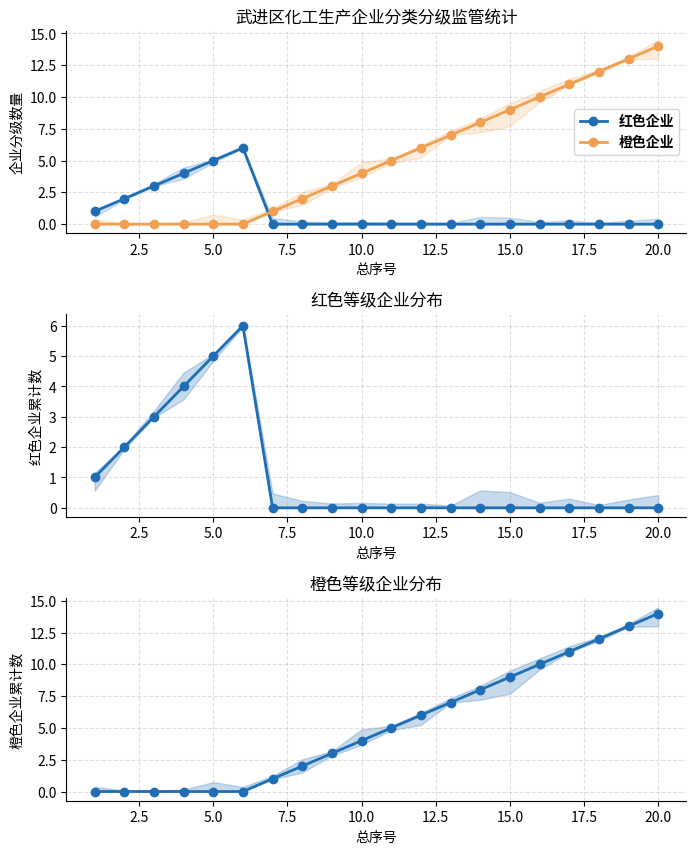

How many lines are shown in the chart?

2